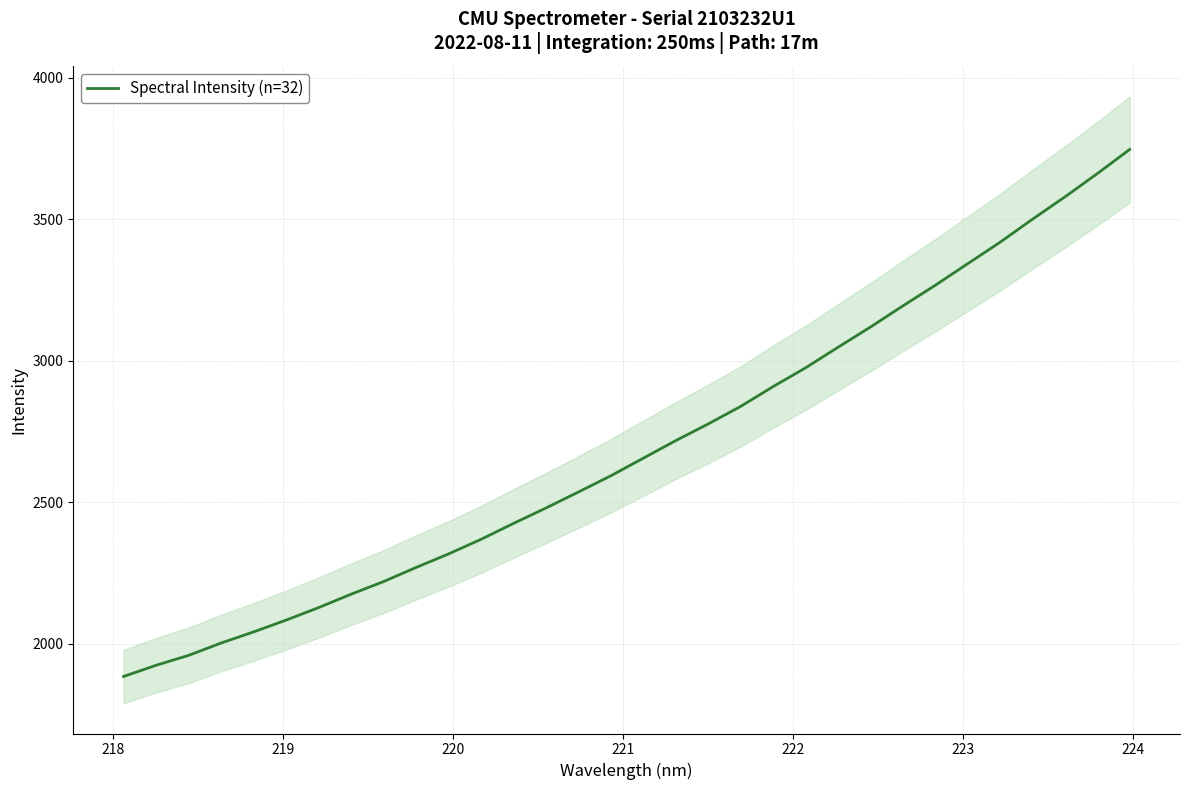

What is the smallest value displayed?

1884.4